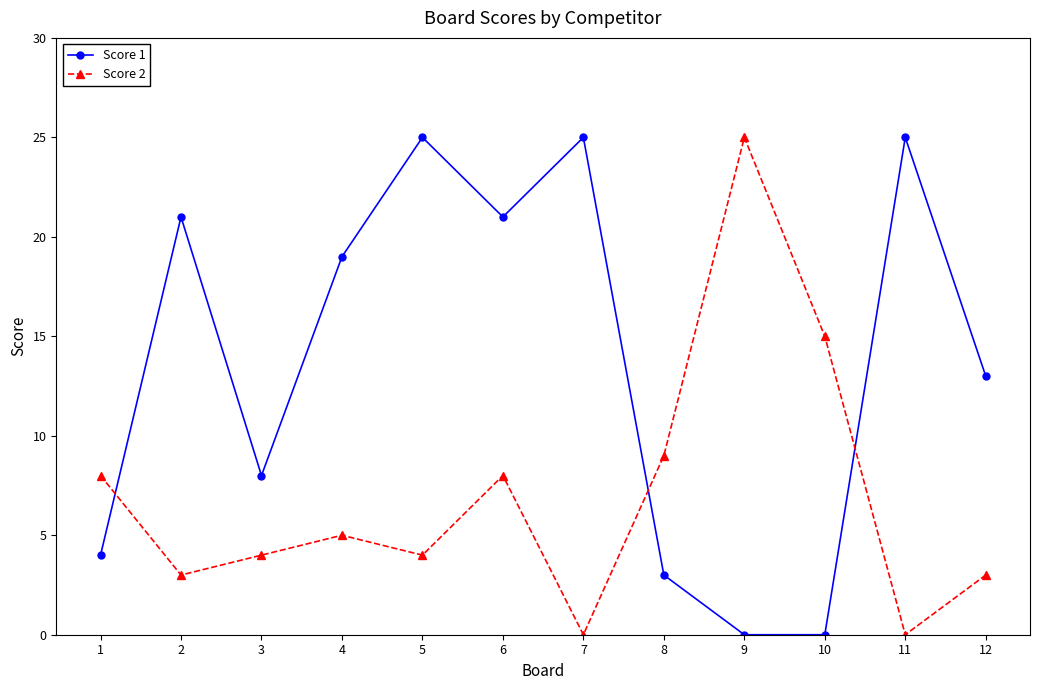

What are all the series names shown in the legend?

Score 1, Score 2